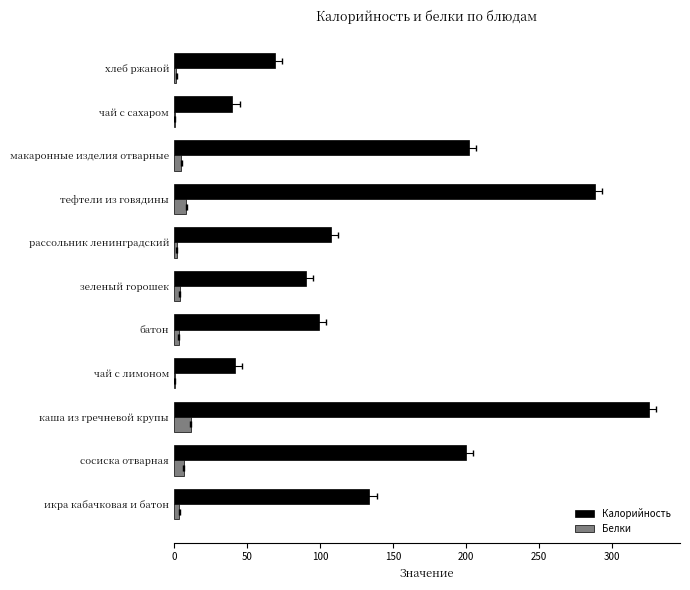

What is the spread (max minus min) of values at батон?

96.0